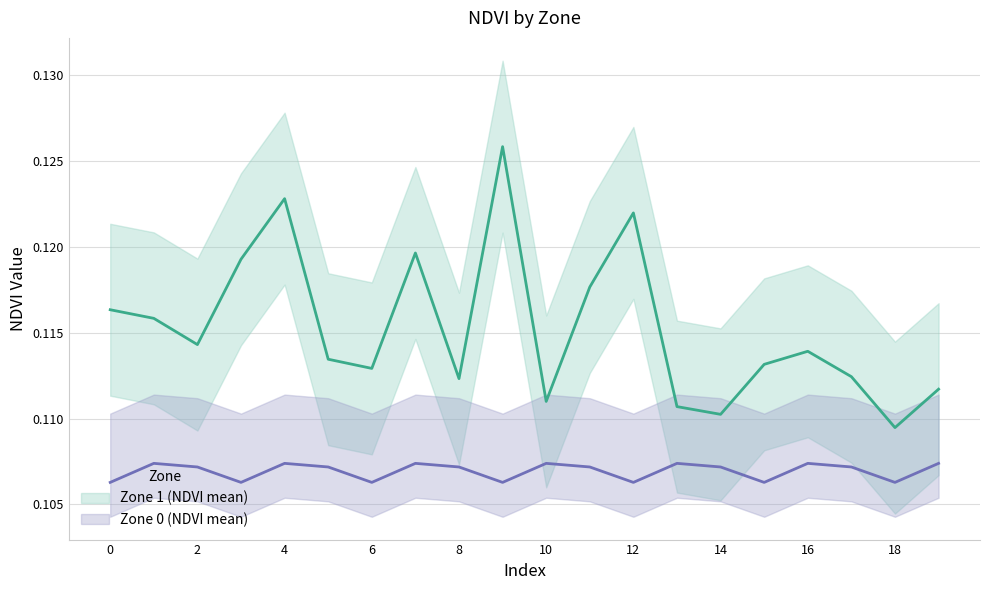

Which series has the largest total across all categories?

Zone 1 (NDVI mean)